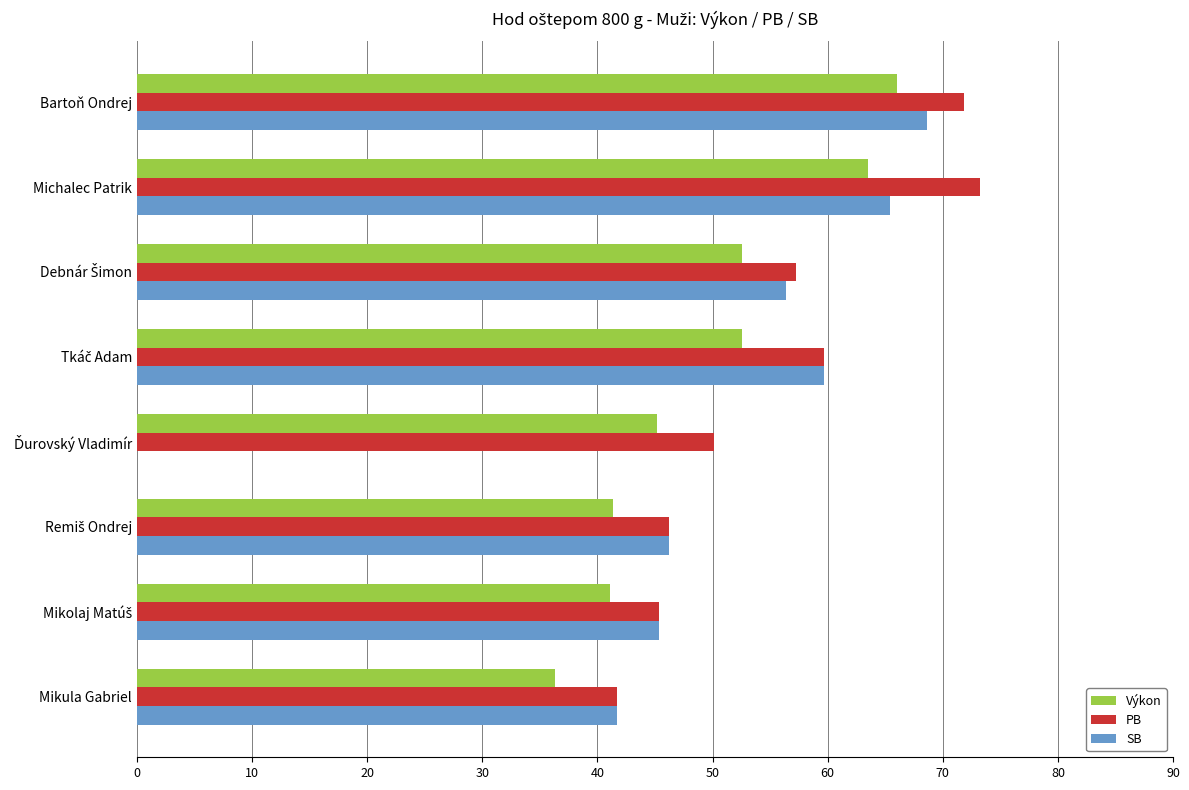

What is the greatest value displayed?

73.2